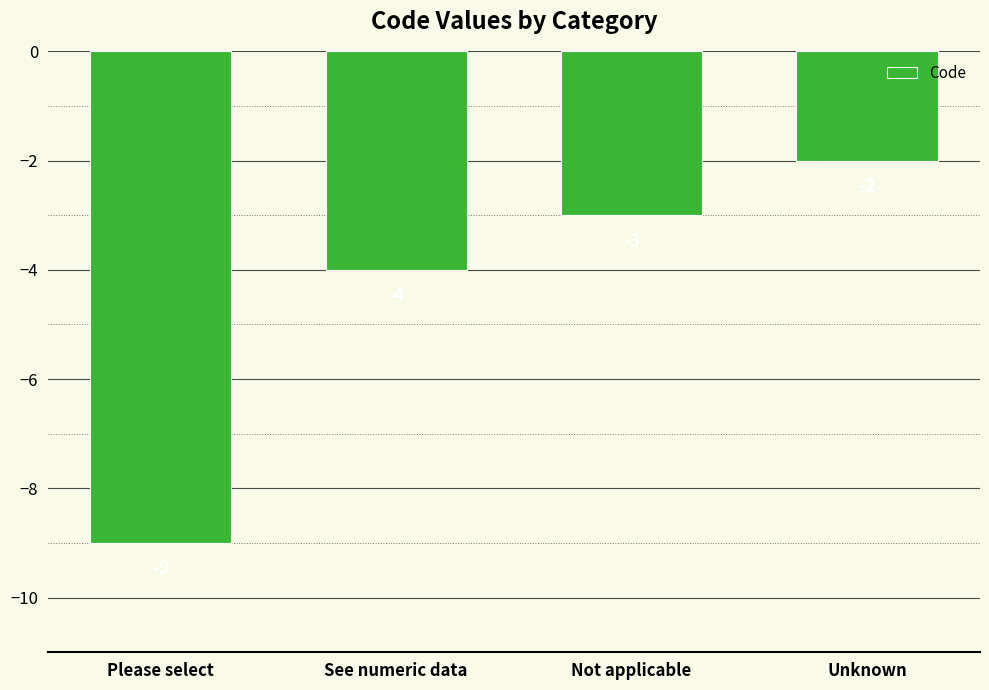

The value at Not applicable is -3. True or false?

True